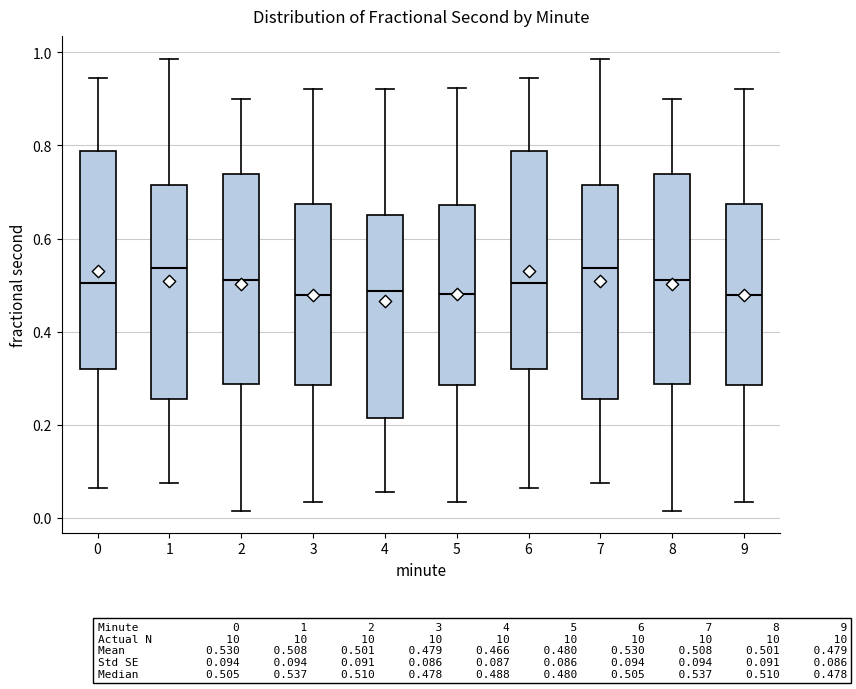

Reading left to right, transcribe this box plot: for each box, give where its median line is, the range the box spans, and where its two whiskers end, as read against the y-axis. The values are not printed on the chart, so give them approximately, as read against the axis.

0: median 0.50, box 0.32 to 0.78, whiskers 0.06 to 0.94
1: median 0.54, box 0.26 to 0.72, whiskers 0.08 to 0.98
2: median 0.50, box 0.28 to 0.74, whiskers 0.02 to 0.90
3: median 0.48, box 0.28 to 0.68, whiskers 0.04 to 0.92
4: median 0.48, box 0.22 to 0.66, whiskers 0.06 to 0.92
5: median 0.48, box 0.28 to 0.68, whiskers 0.04 to 0.92
6: median 0.50, box 0.32 to 0.78, whiskers 0.06 to 0.94
7: median 0.54, box 0.26 to 0.72, whiskers 0.08 to 0.98
8: median 0.50, box 0.28 to 0.74, whiskers 0.02 to 0.90
9: median 0.48, box 0.28 to 0.68, whiskers 0.04 to 0.92